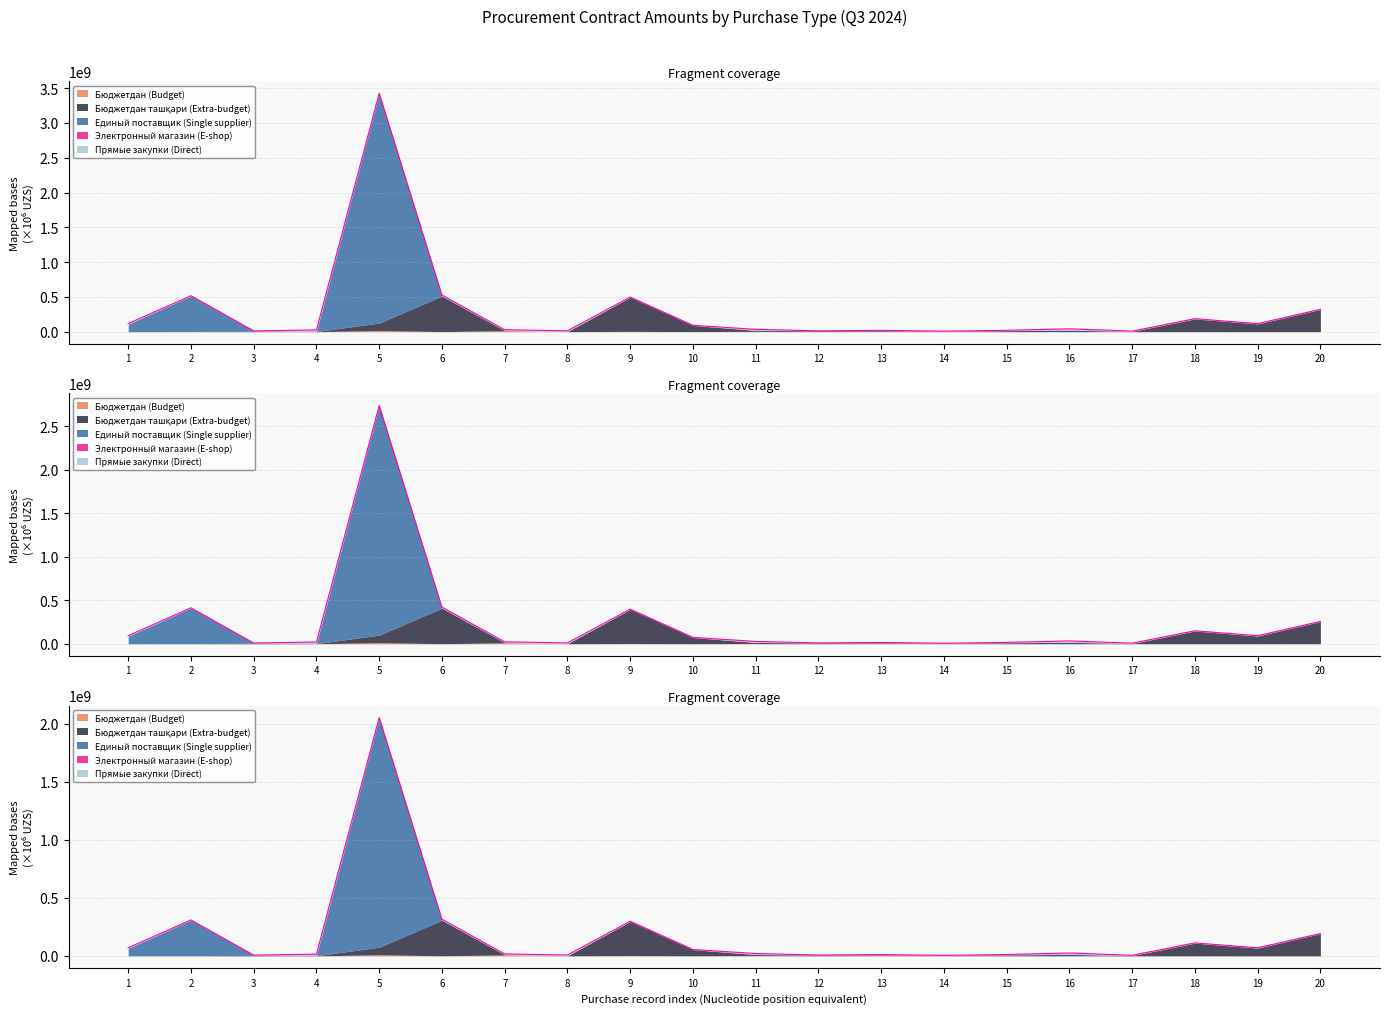

How many values in the Электронный магазин (E-shop) series exceed 0?

5